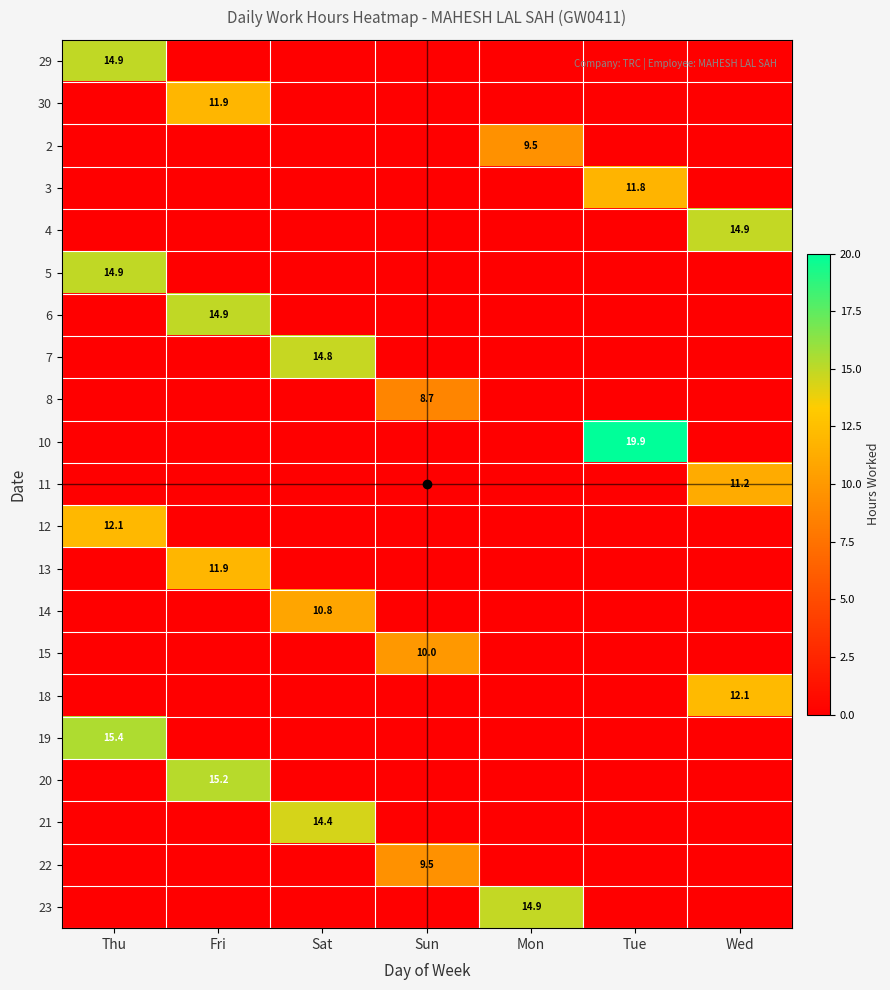

Is it true that 3 equals 11.8 at Tue?

True